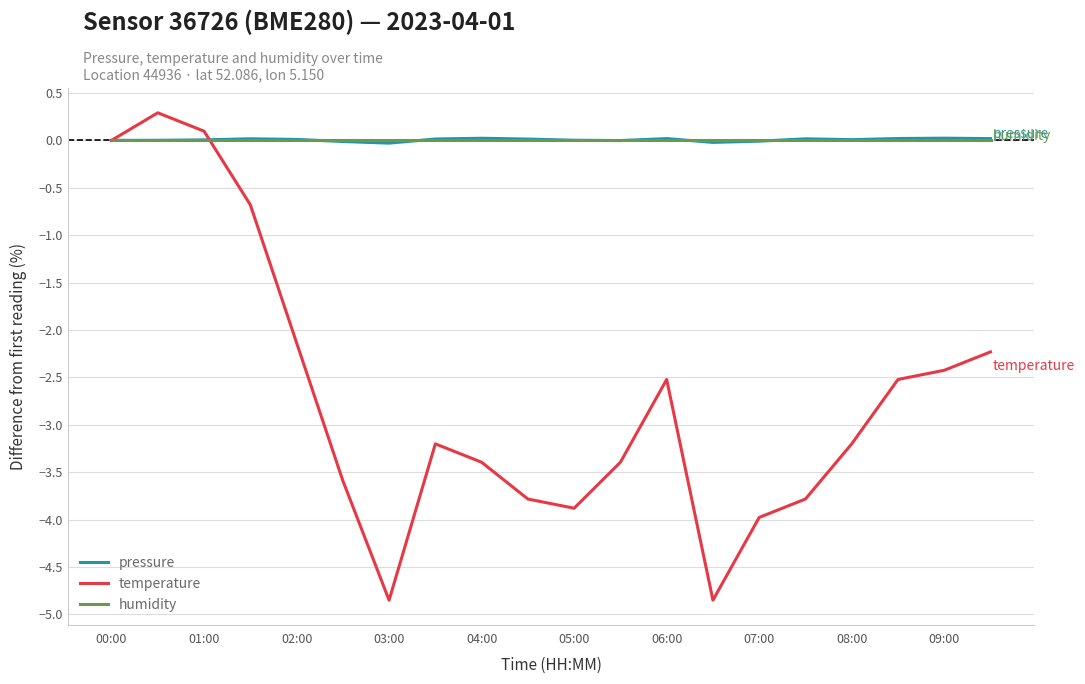

What is the maximum value shown in the chart?

0.3